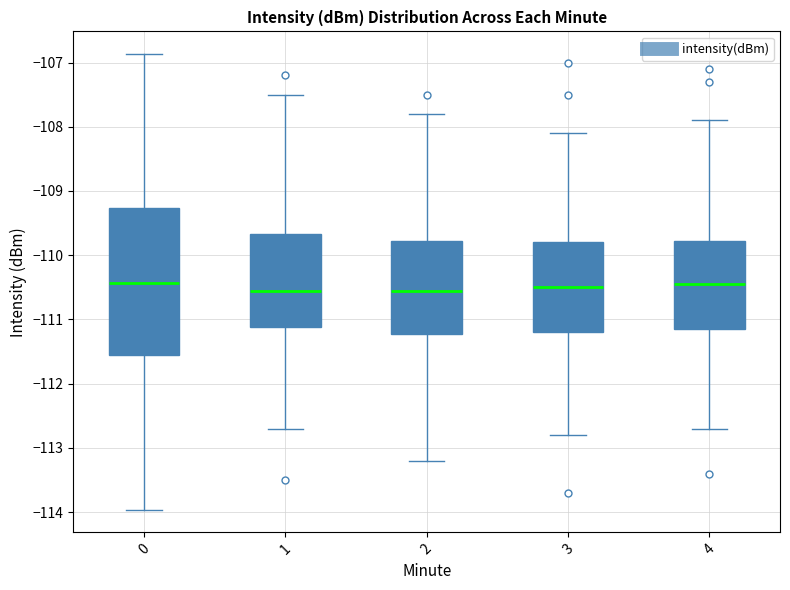

Which box is the tallest, from its lower edge to its upper edge?

0